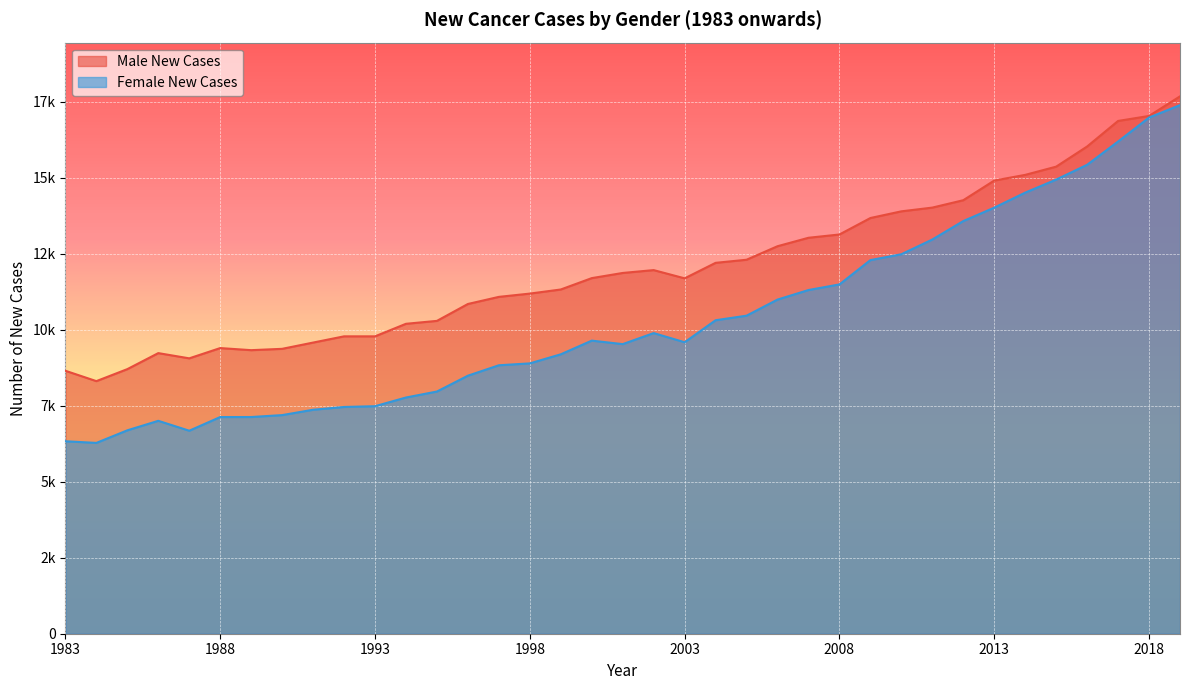

At how many categories does at least one series exceed 17113?

1